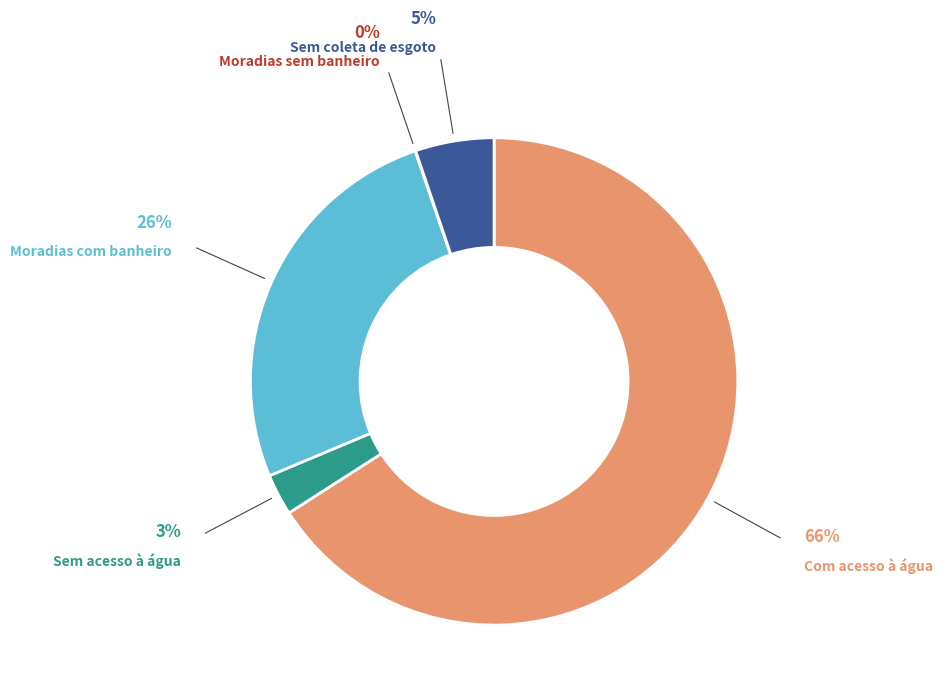

Approximately how many times larger is the value at Moradias com banheiro compared to Sem coleta de esgoto?

5.0